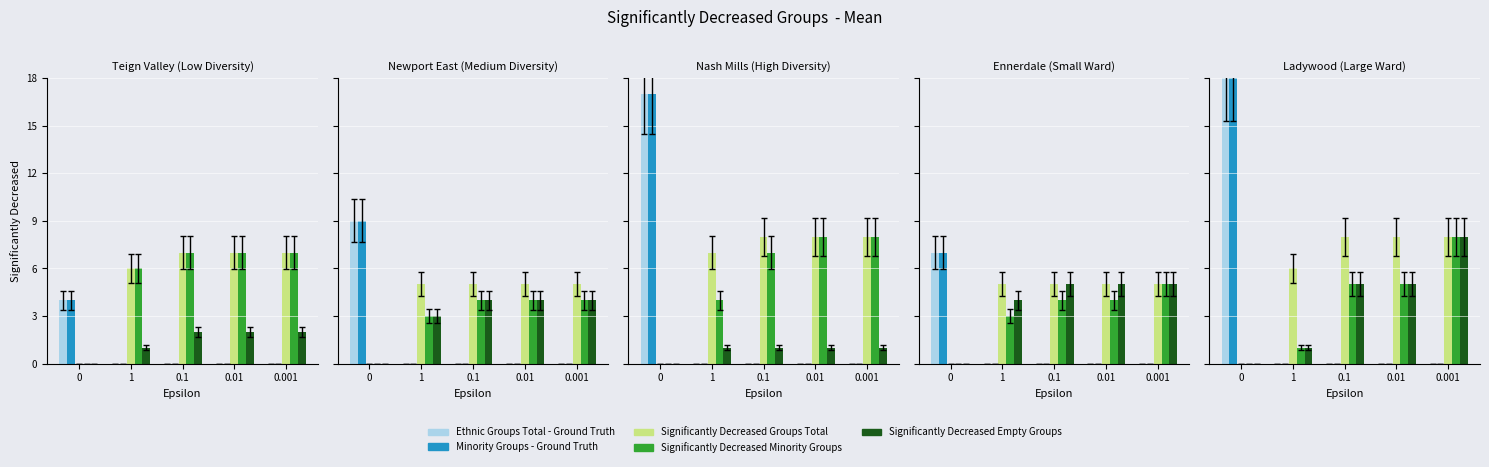

True or false: Significantly Decreased Empty Groups has a value of 5 at 0.1.

True